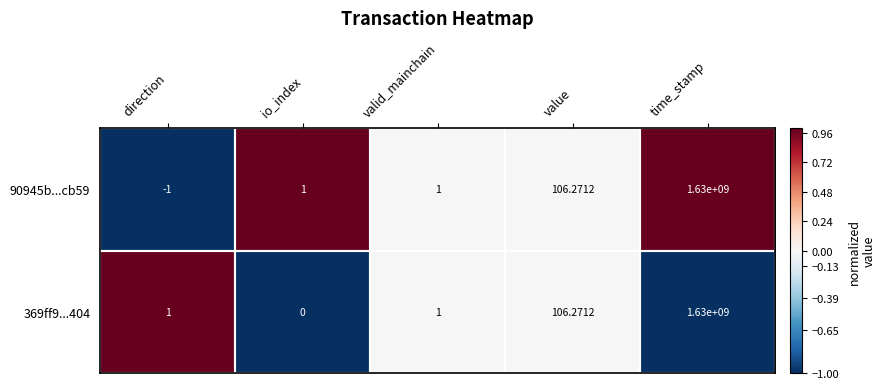

At how many categories does at least one series exceed 0?

5